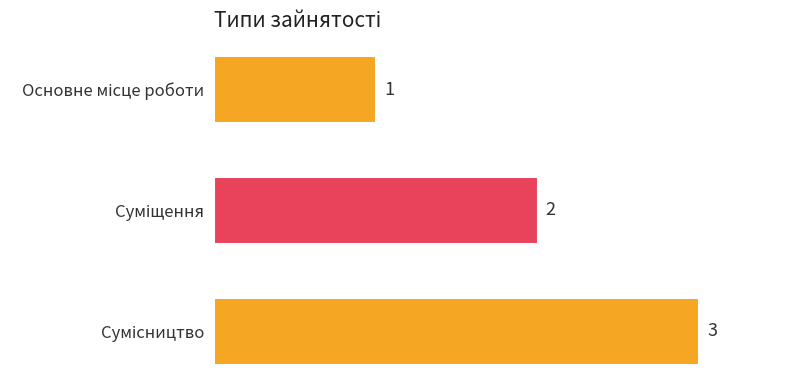

Rank the categories by value from lowest to highest.

Основне місце роботи, Суміщення, Сумісництво